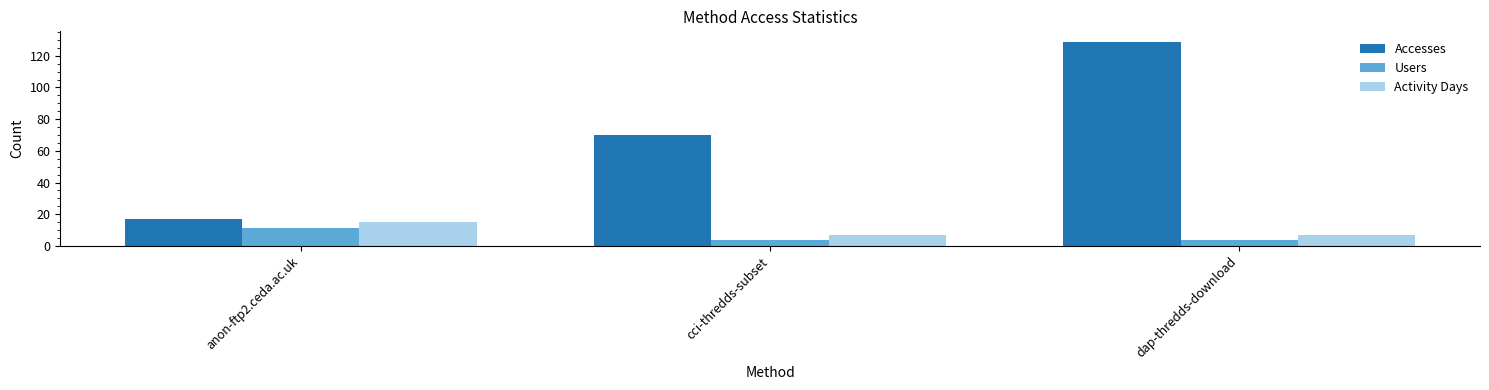

What is the label of the 3rd bar from the right?

anon-ftp2.ceda.ac.uk